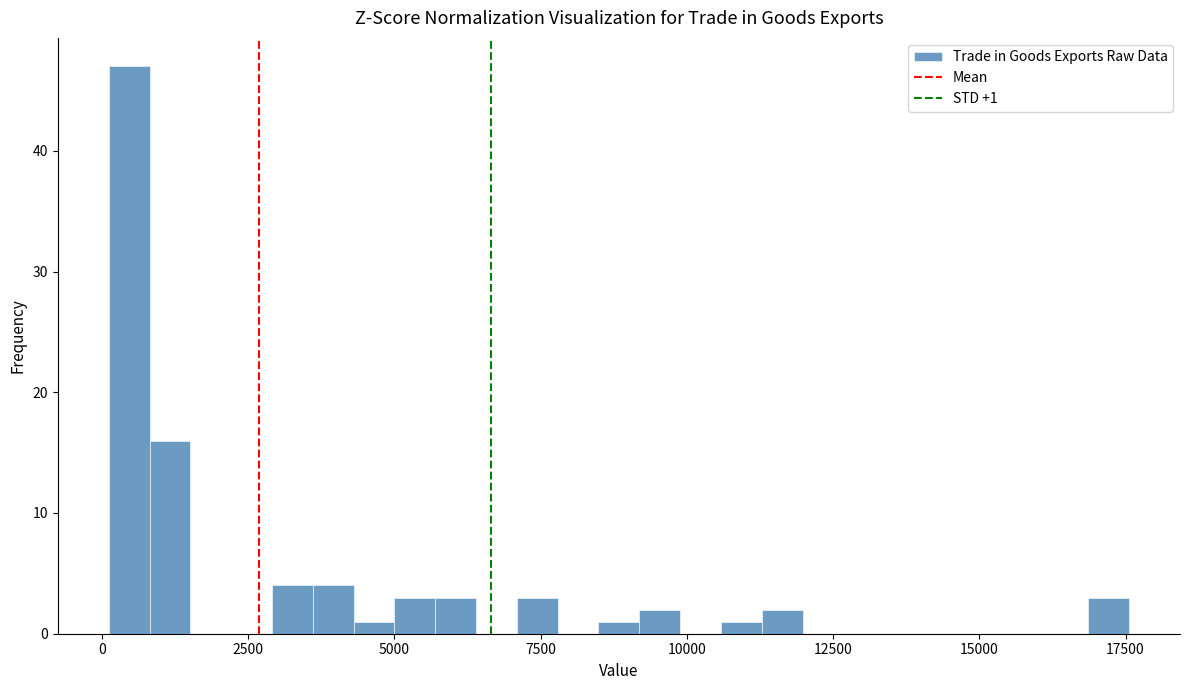

Around what value on the x-axis is the tallest bar? Give the approximate position of its centre, as read against the axis.

500